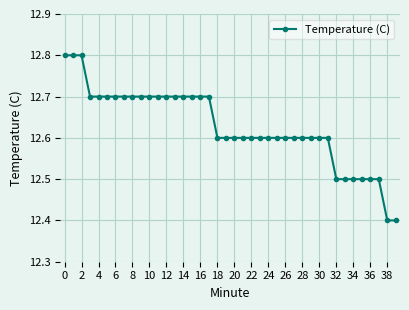

What is the minimum value shown in the chart?

12.4